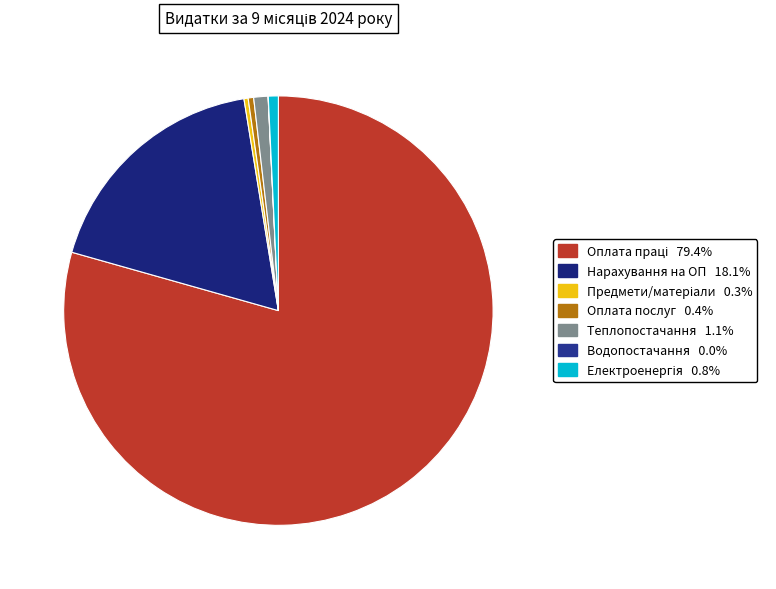

Does any single category account for the majority?

Yes